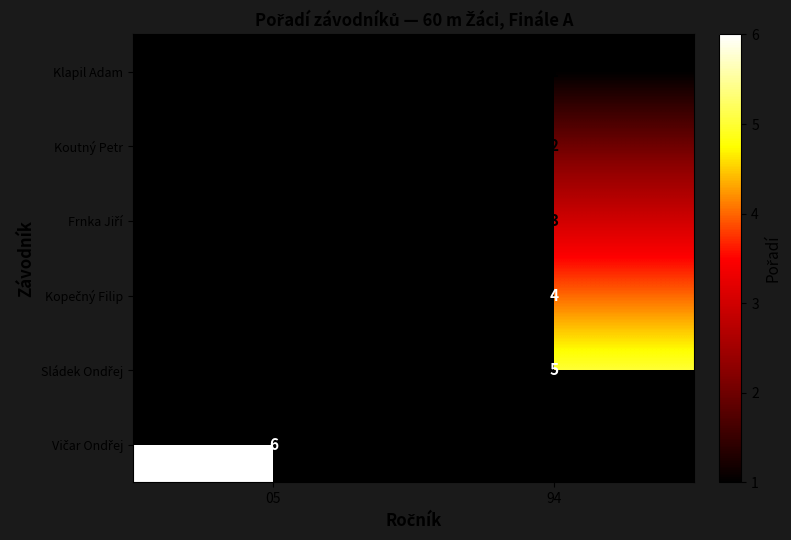

Rank the series by their maximum value, from lowest to highest.

Klapil Adam, Koutný Petr, Frnka Jiří, Kopečný Filip, Sládek Ondřej, Vičar Ondřej